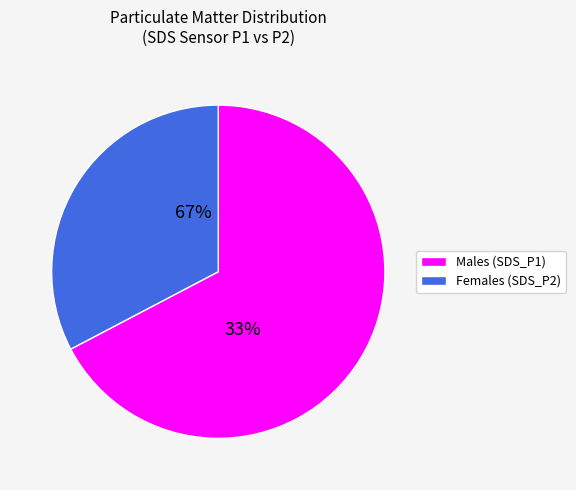

How many segments does this pie chart have?

2